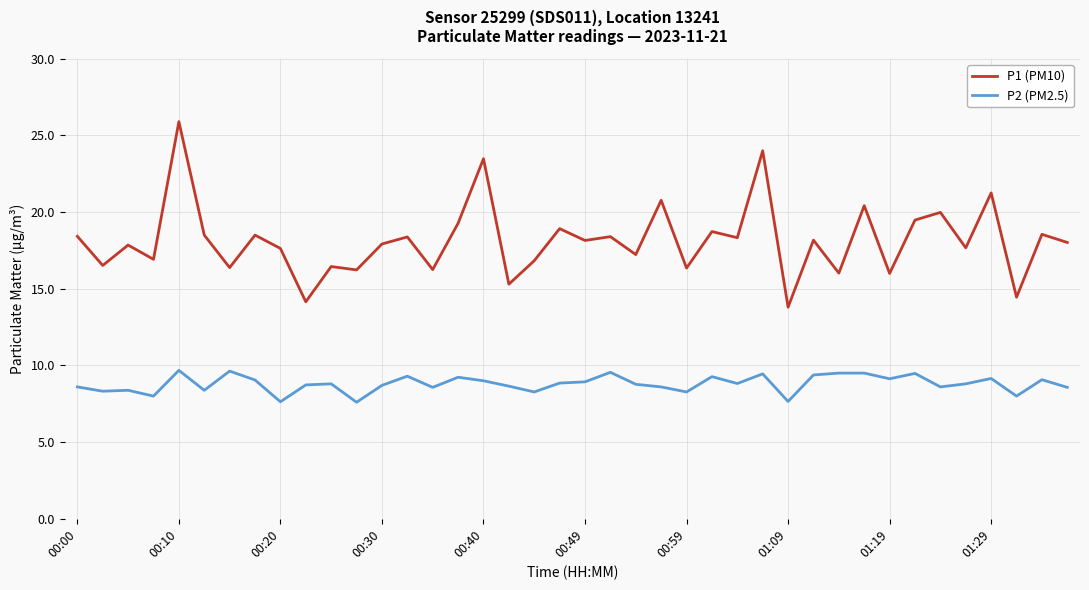

In P1 (PM10), how many points are lower than both neighbors (excluding endpoints)?

16